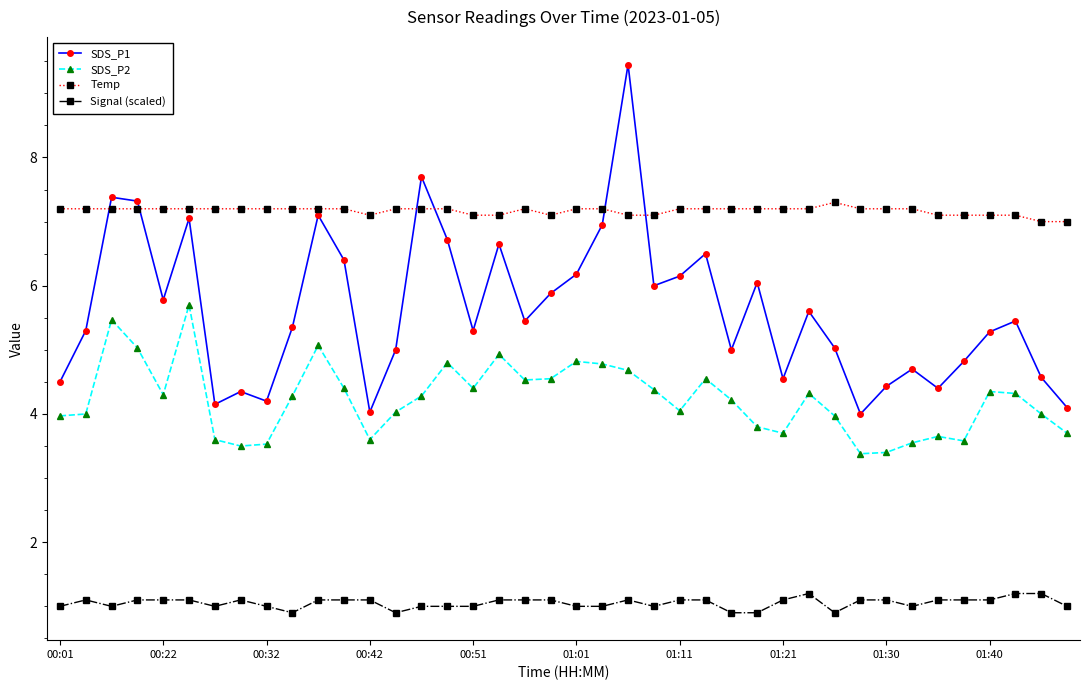

Which series has the largest range (max minus min)?

SDS_P1